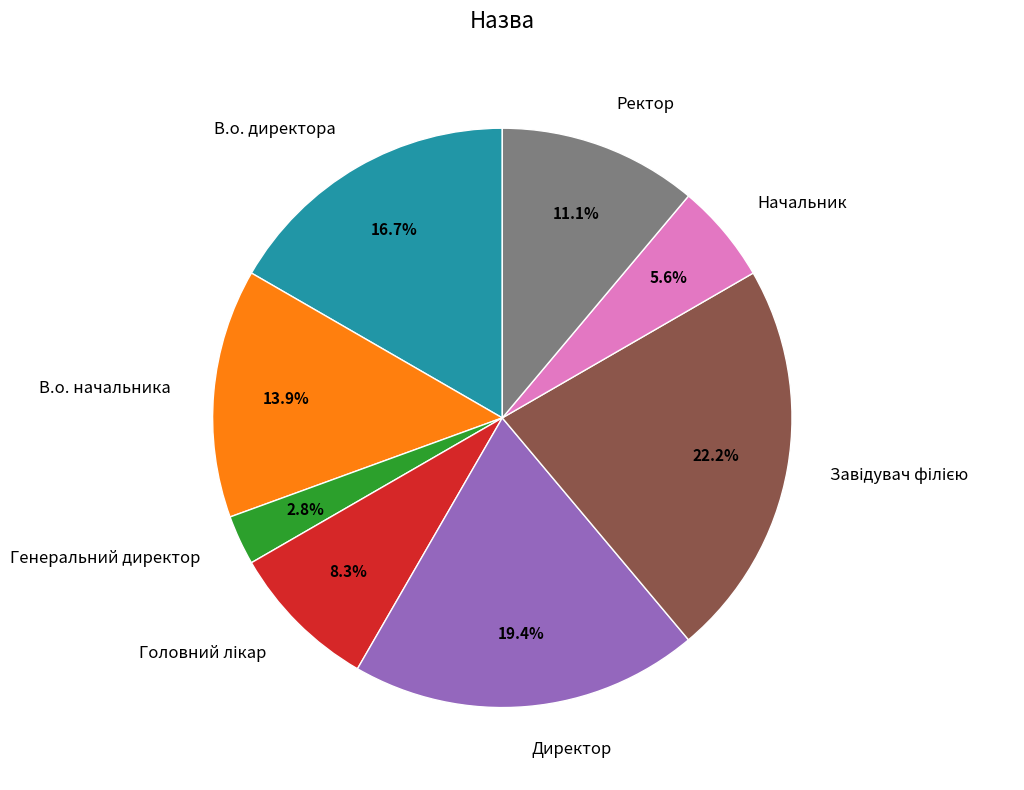

What is the ratio of the value at В.о. начальника to the value at Начальник?

2.5